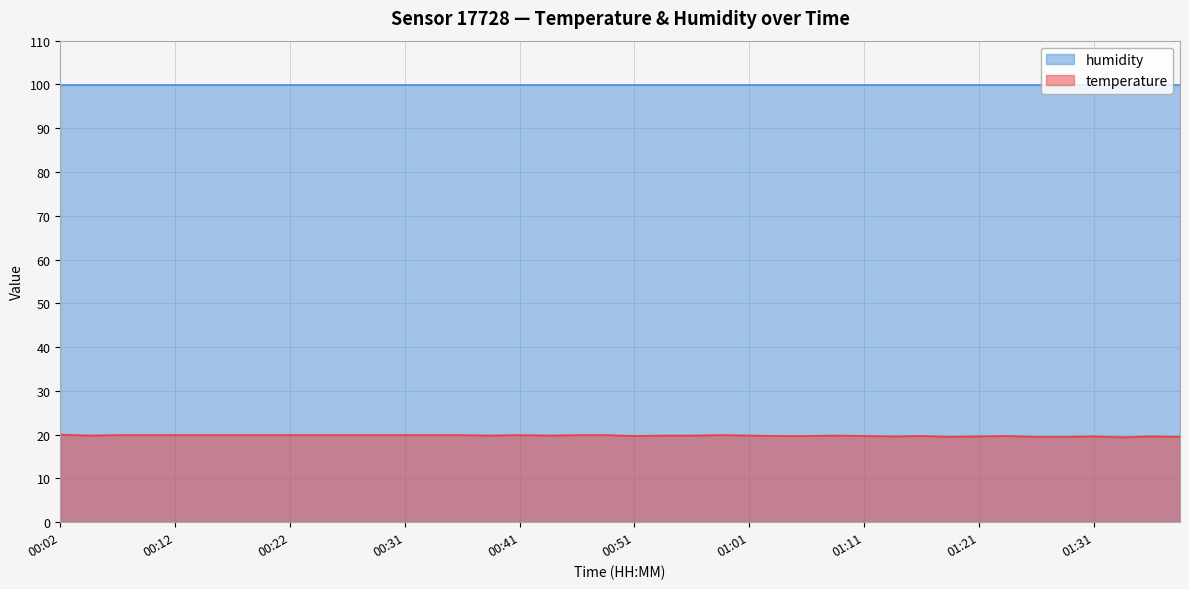

Where is the first local maximum?

00:41